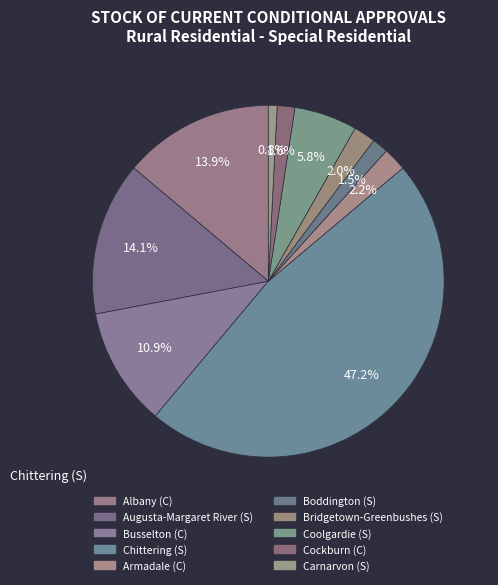

How many slices are in this pie chart?

10